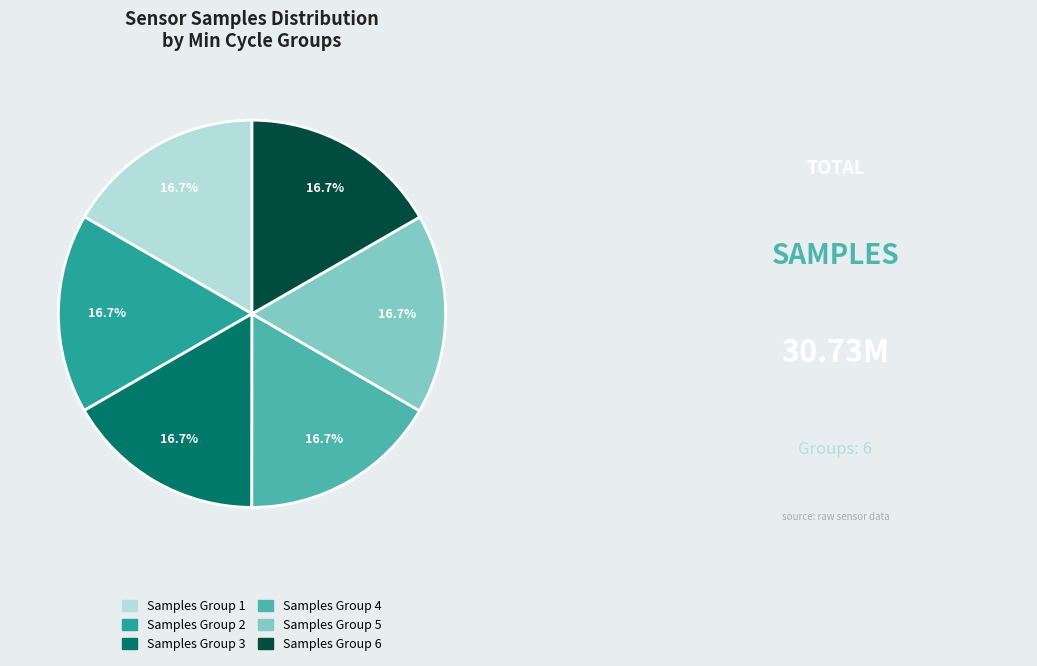

To the nearest percent, what is the average slice percentage?

17%